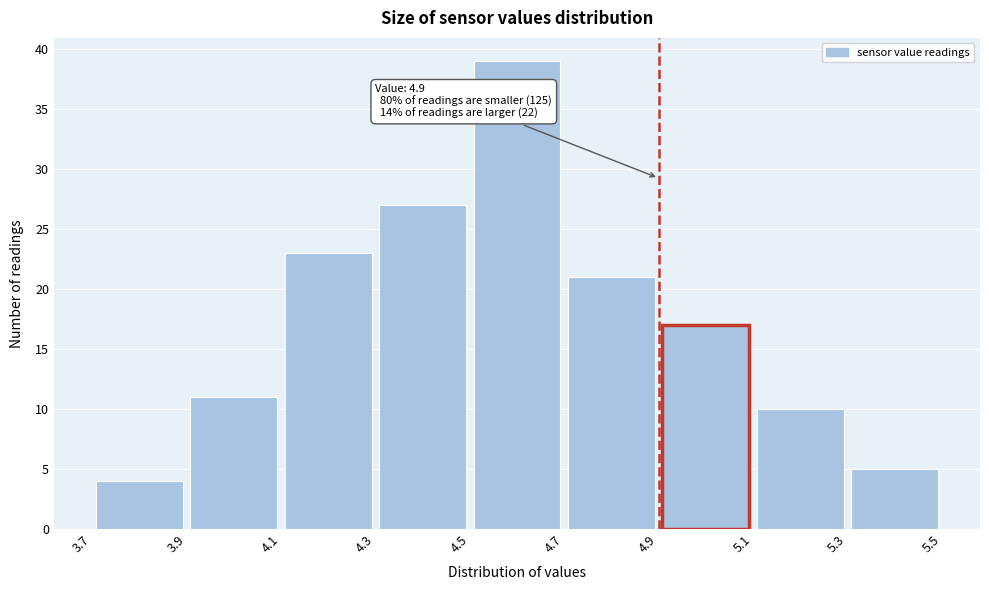

Which range on the x-axis has the tallest bar?

4.5 to 4.7